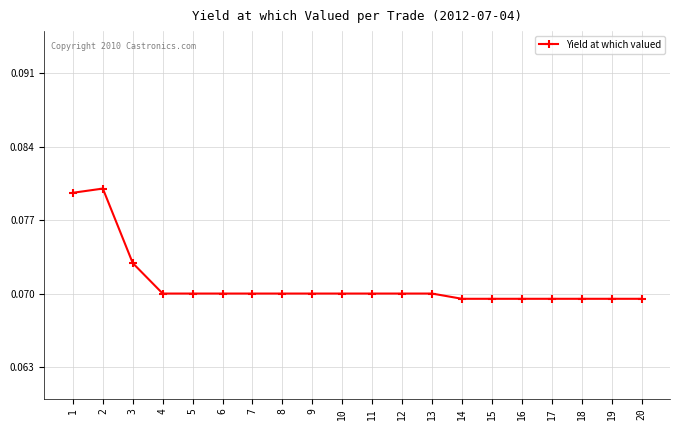

Count the values in the range 0 to 1.

20